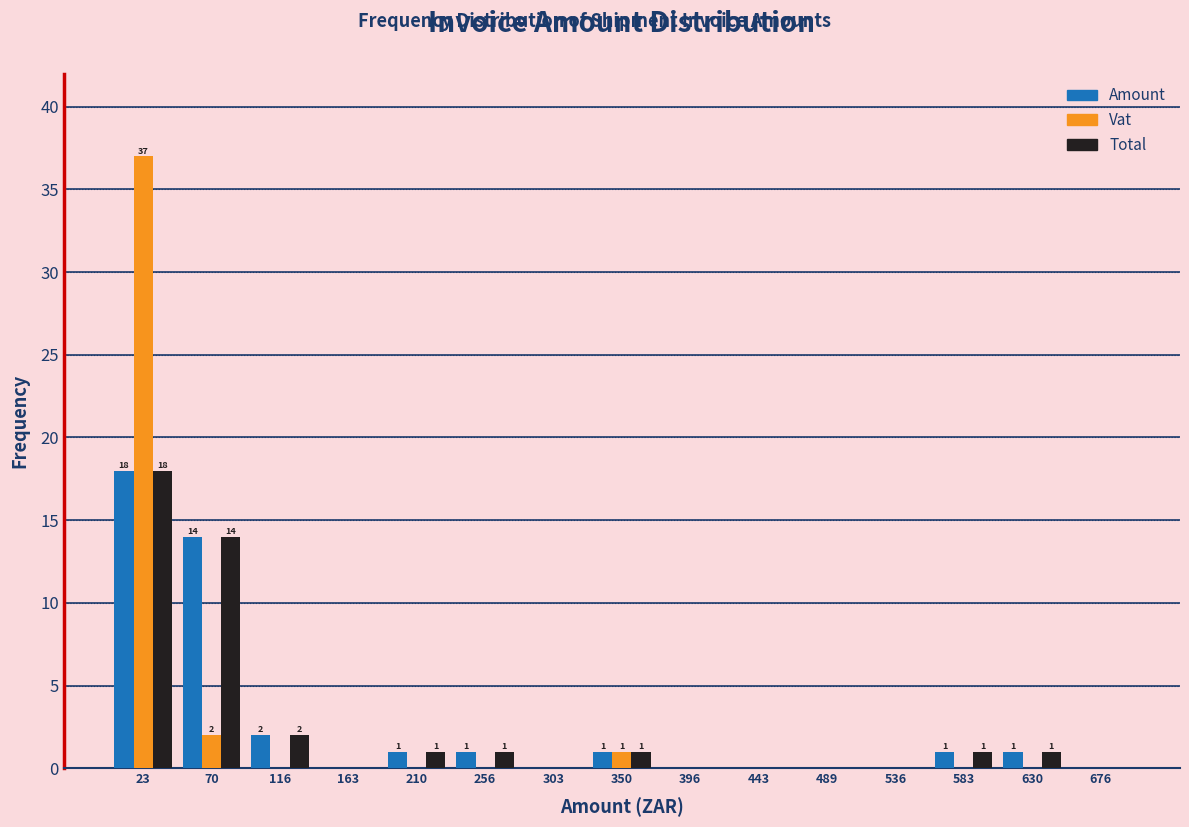

In the Total series, which range on the x-axis has the tallest bar?

0 to 45